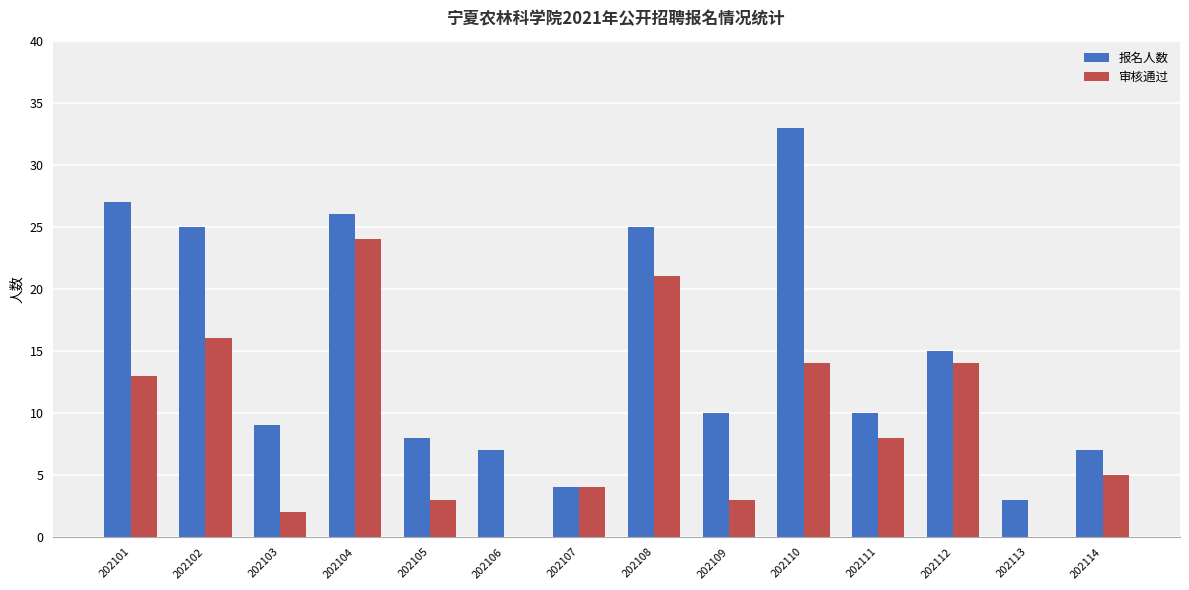

Is the value of 审核通过 at 202111 greater than the value of 报名人数 at 202107?

Yes